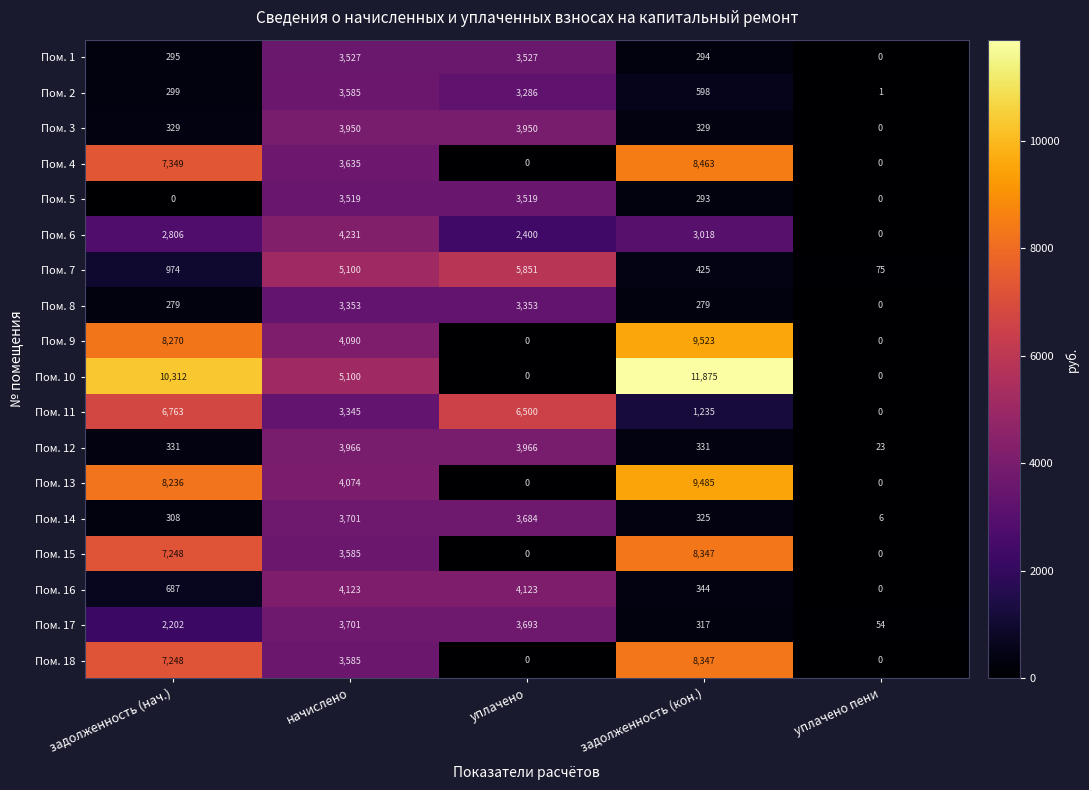

What is the sum of the Пом. 14 values at задолженность (кон.) and уплачено?

4009